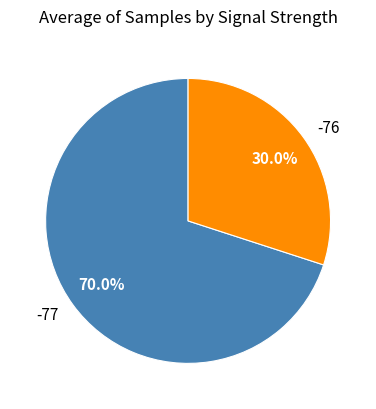

Is there any slice that represents more than half of the pie?

Yes